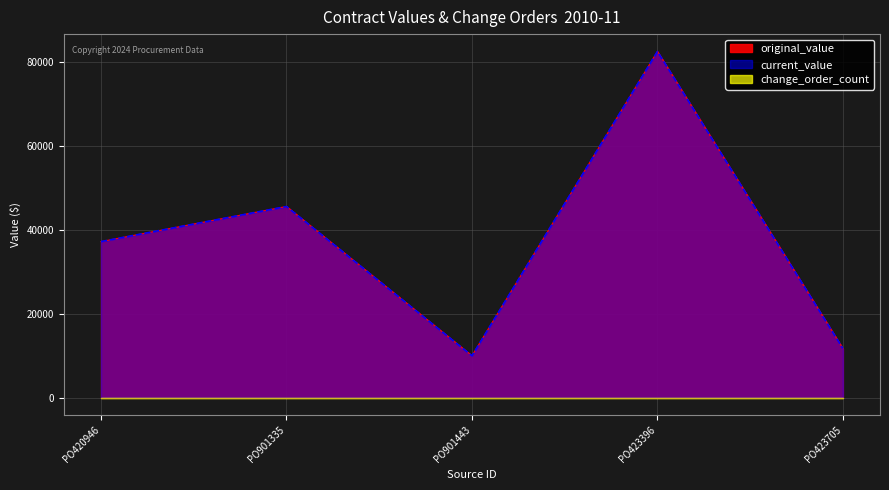

The original_value series shows 82437.1 at PO423396. True or false?

True